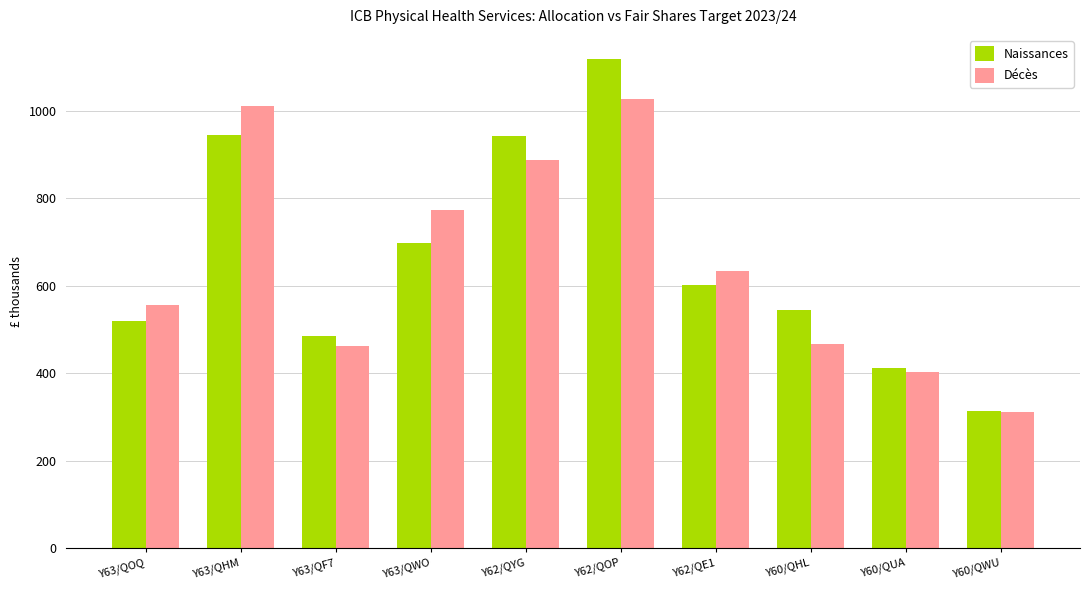

Which series has the widest spread of values?

Naissances